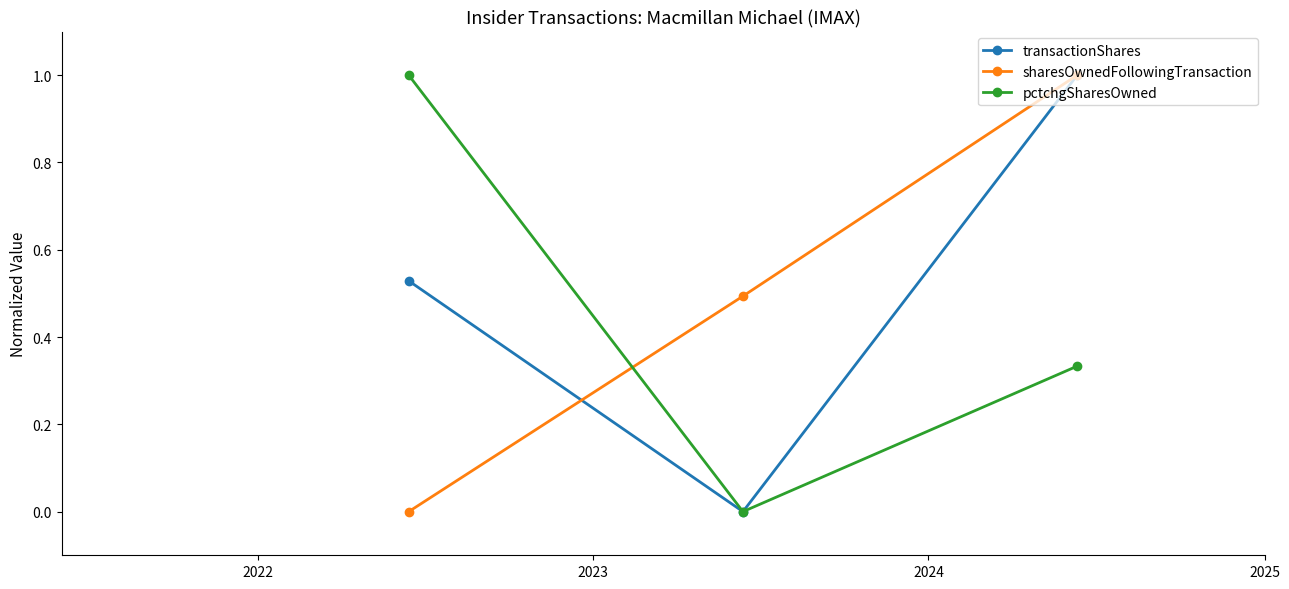

What is the value of the transactionShares point at the 3rd from the left?

1.0